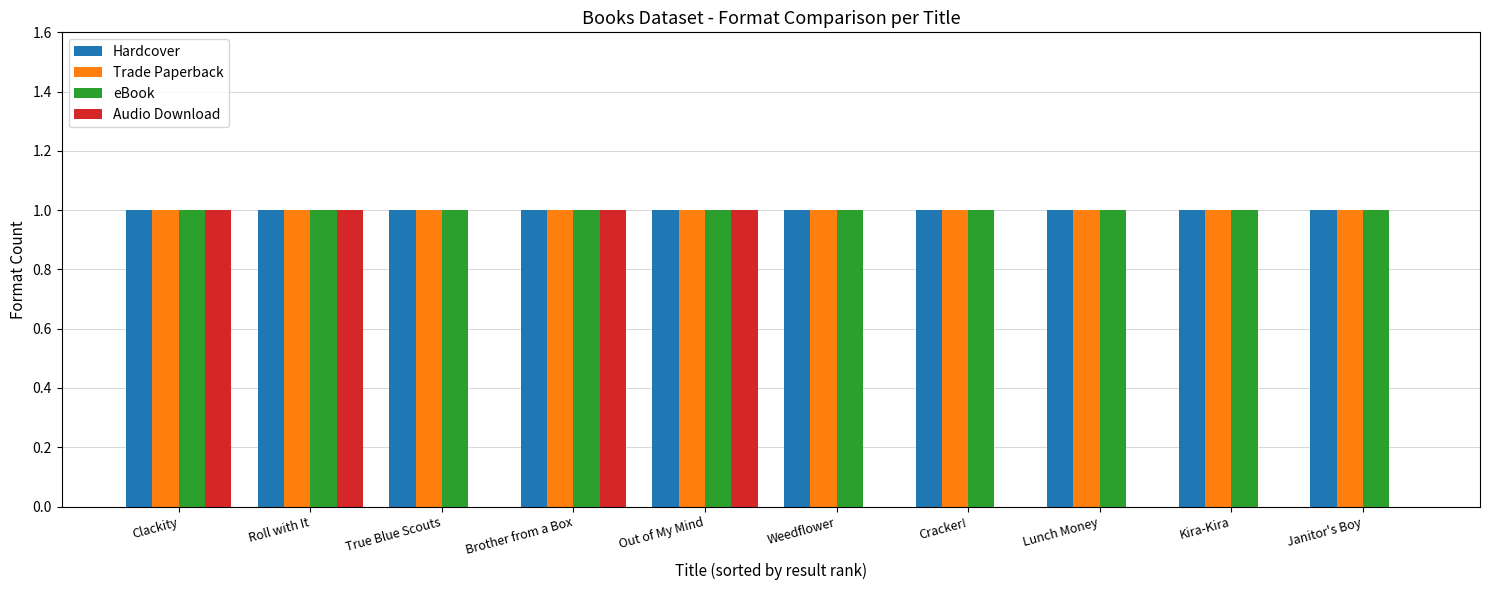

The value of Trade Paperback at Lunch Money is 1. True or false?

True